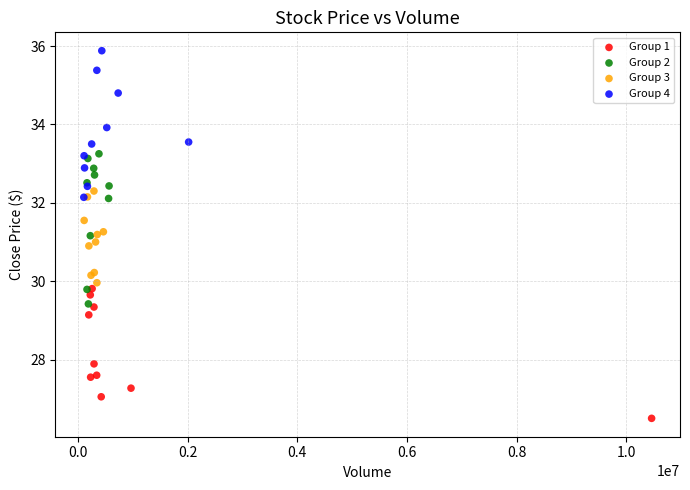

Which series reaches the minimum Y coordinate?

Group 1